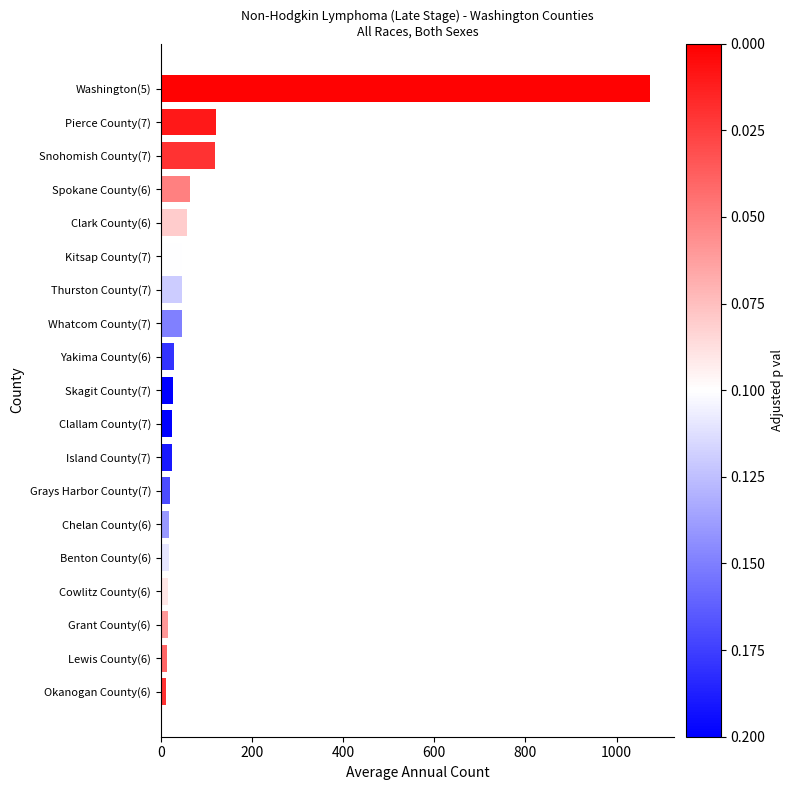

What is the ratio of the value at Spokane County(6) to the value at Island County(7)?

2.6